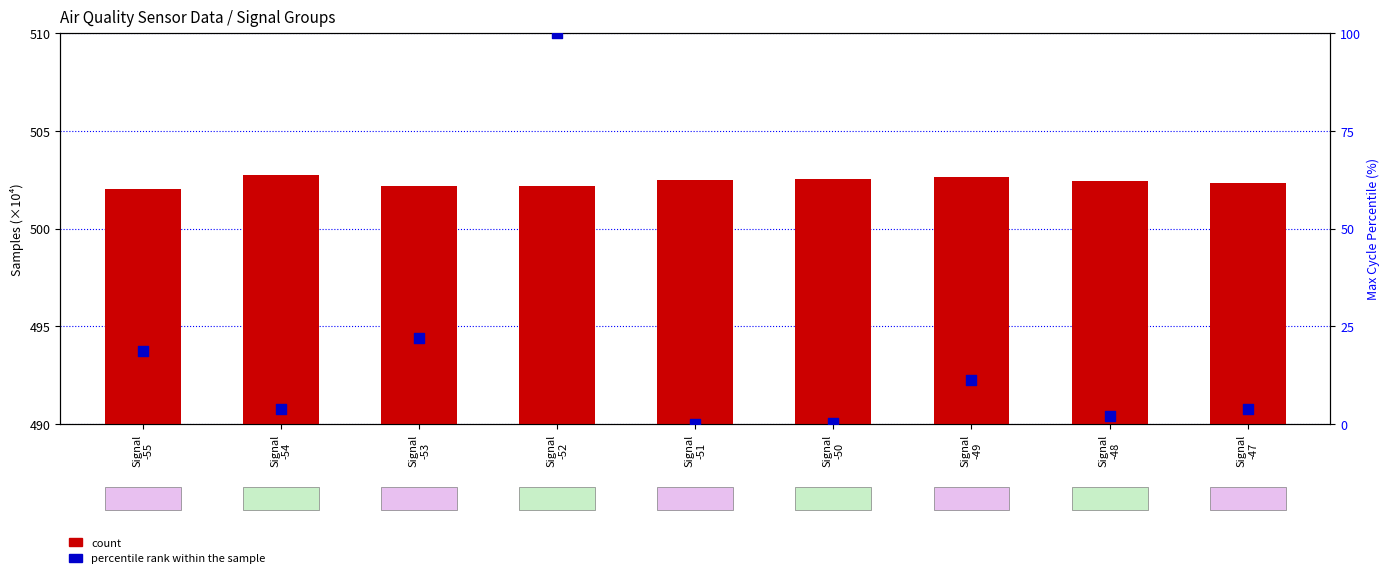

At which category is the sum across all series the highest?

Signal
-52